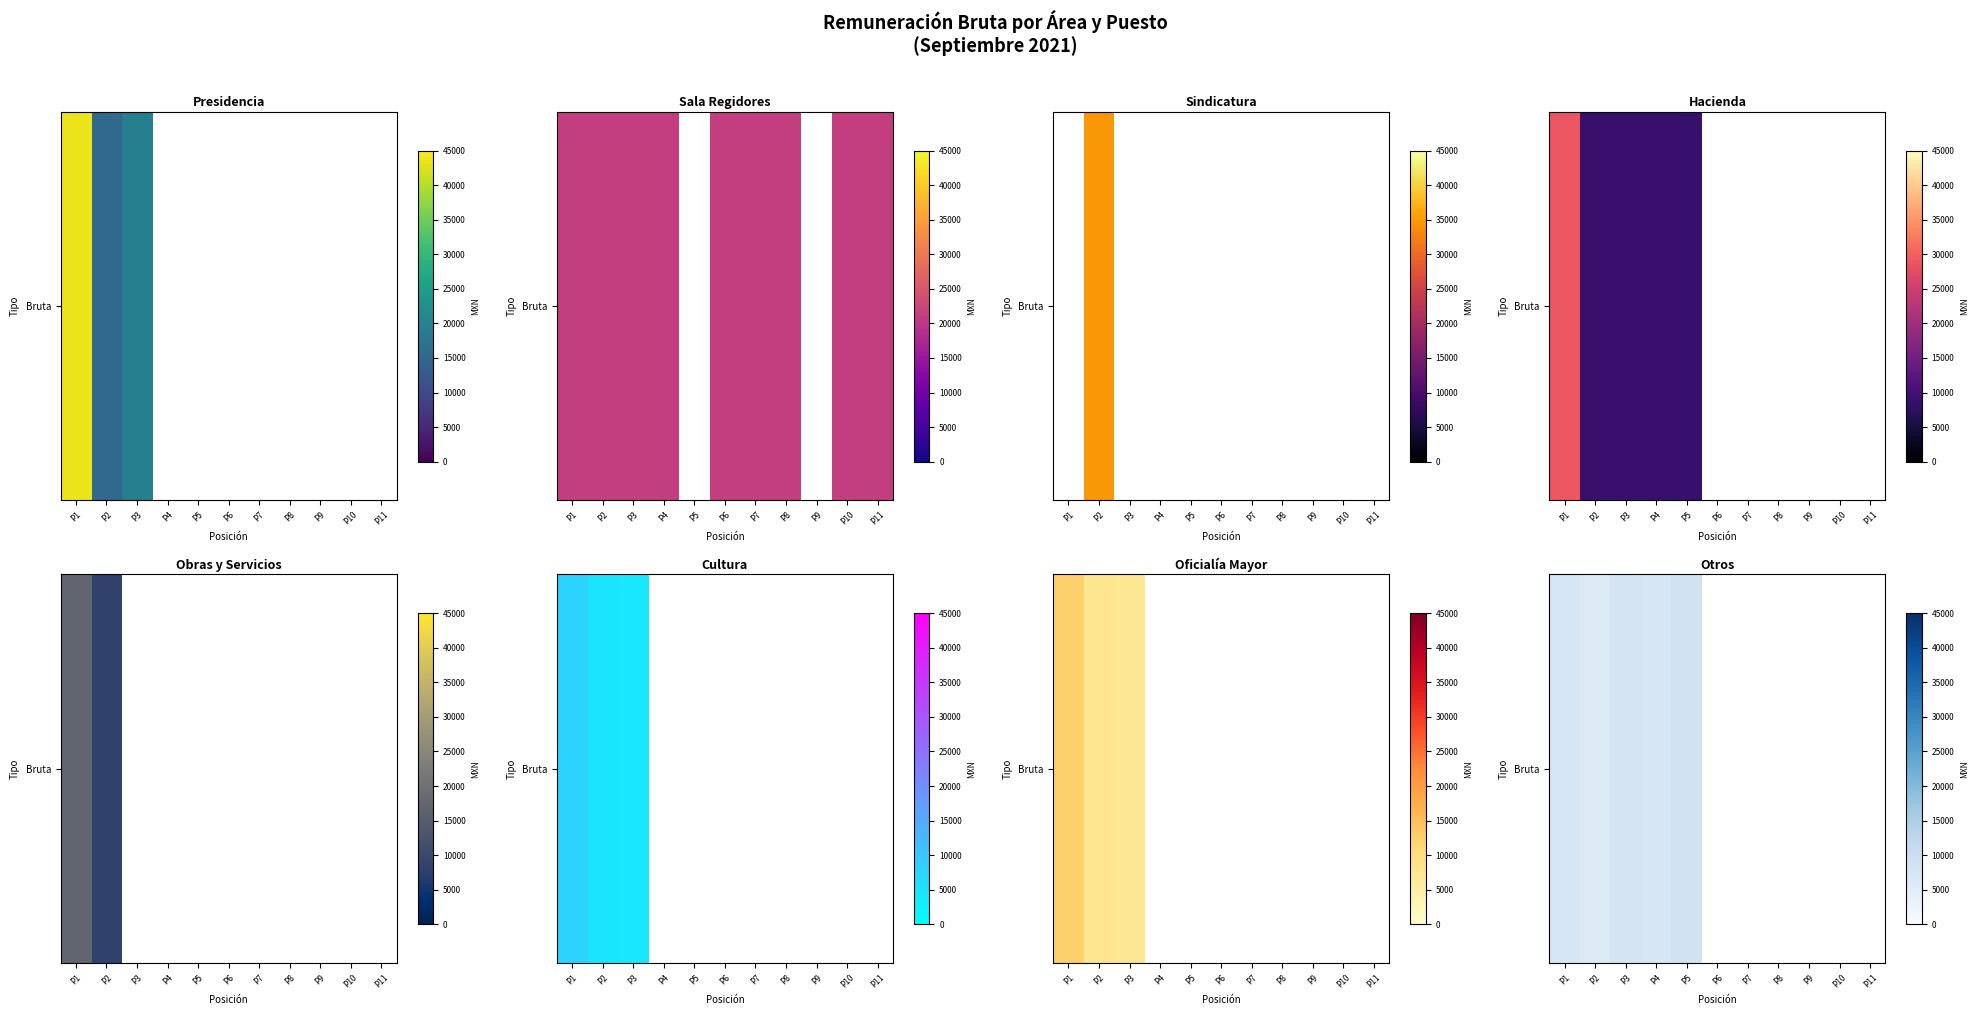

Approximately how many times larger is the value at P2 compared to P1?

0.8